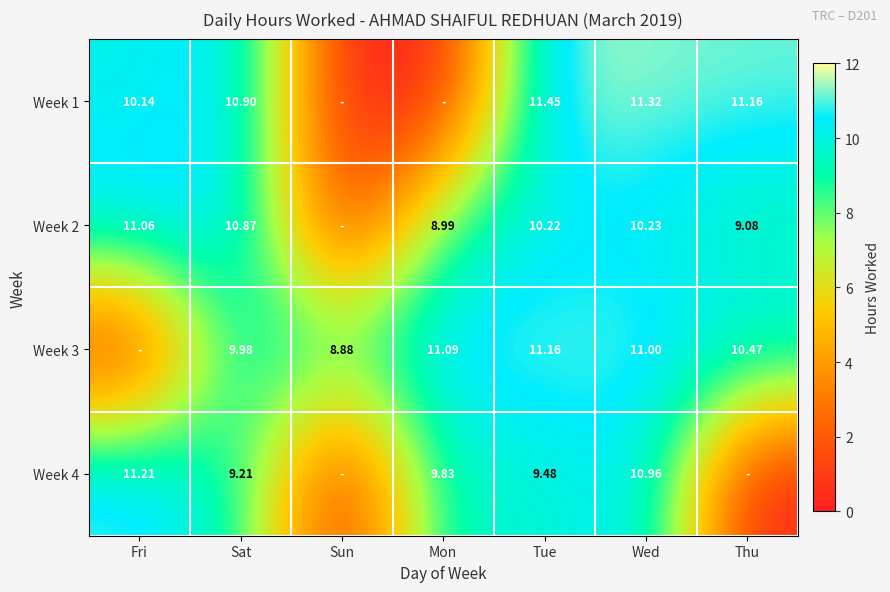

How many distinct data groups are displayed?

4